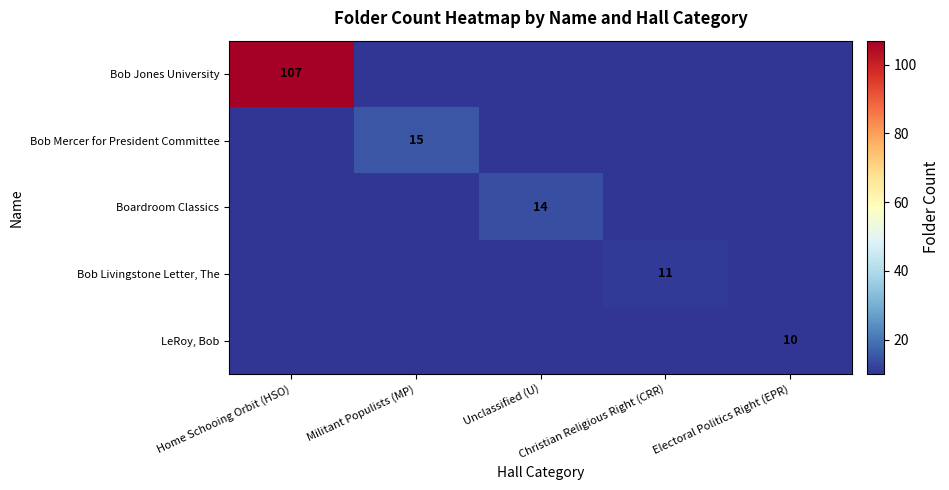

Is it true that Bob Livingstone Letter, The equals 11 at Christian Religious Right (CRR)?

True